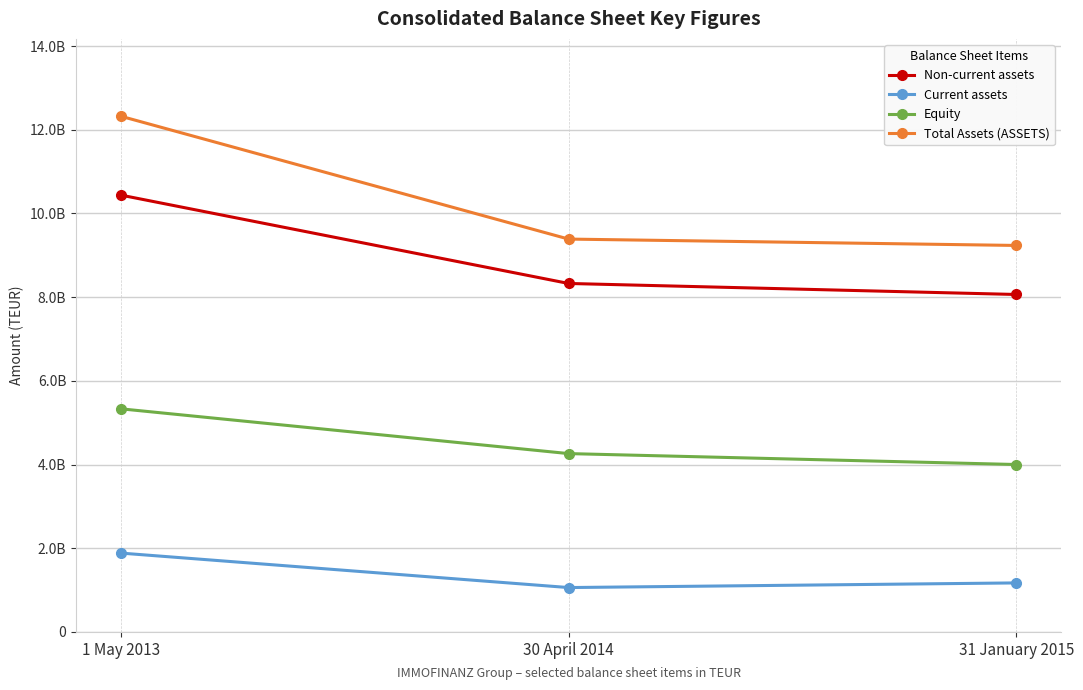

What is the label of the 2nd point from the left?

30 April 2014